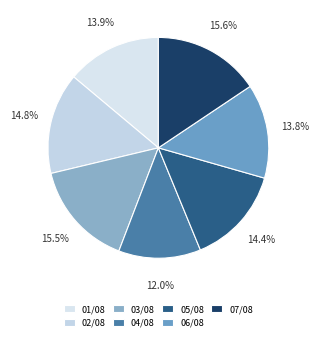

Do 07/08 and 02/08 together represent more than half of the pie?

No